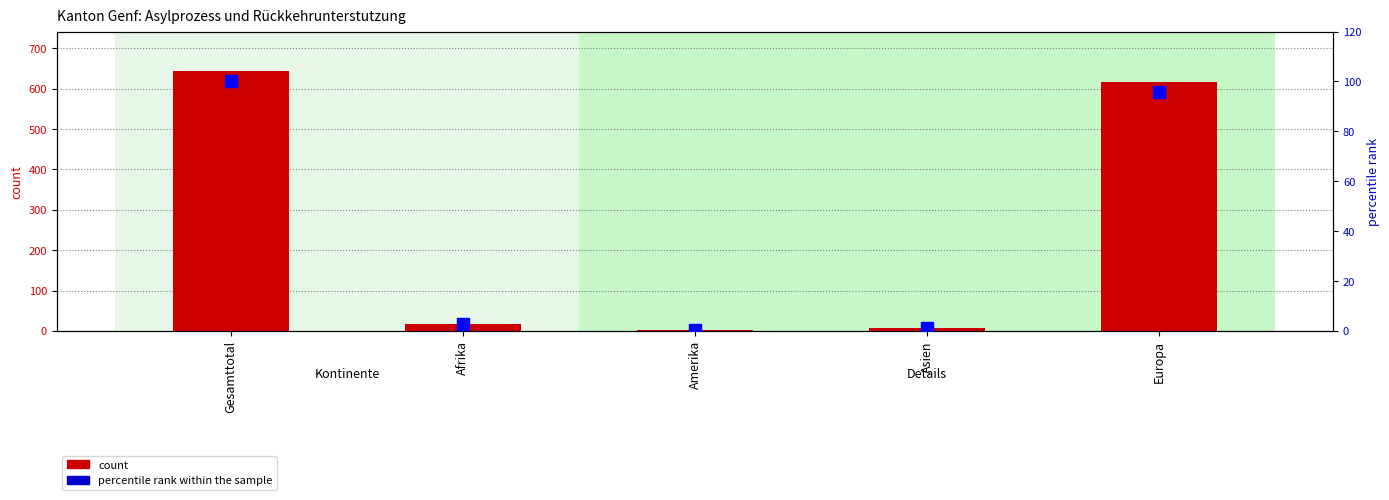

What is the label of the 1st bar from the right?

Europa